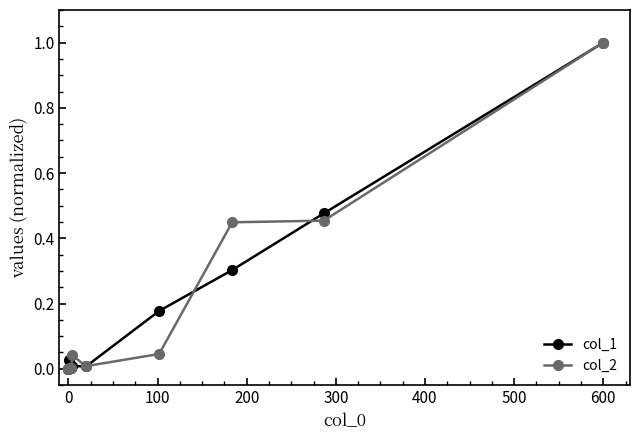

How many distinct data groups are displayed?

2